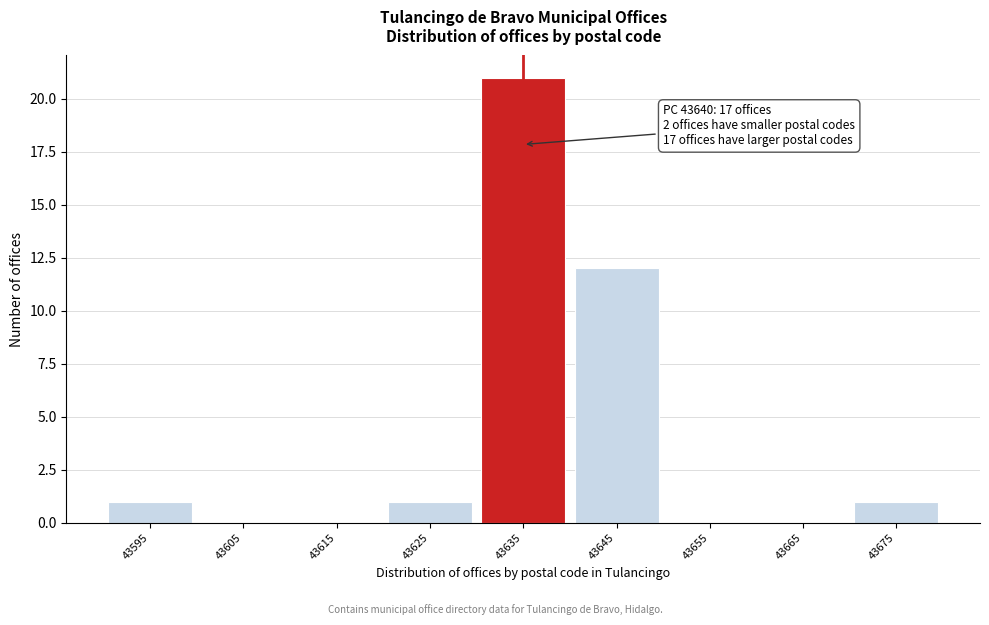

Reading left to right, list all the values displayed in this chart.

43595=1	43605=0	43615=0	43625=1	43635=21	43645=12	43655=0	43665=0	43675=1